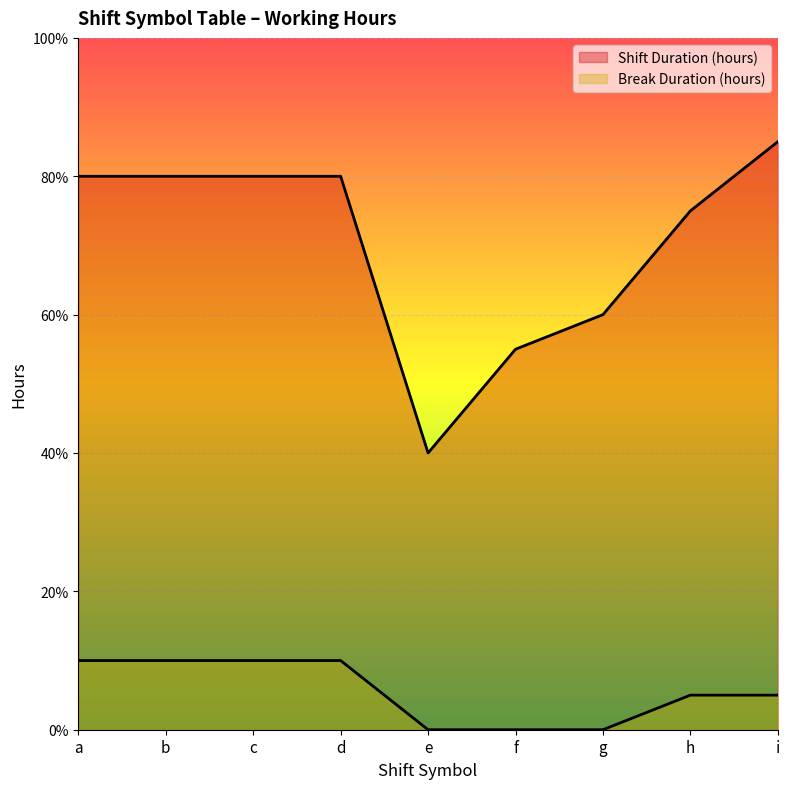

What is the difference between the maximum and minimum values in the Break Duration (hours) series?

1.0